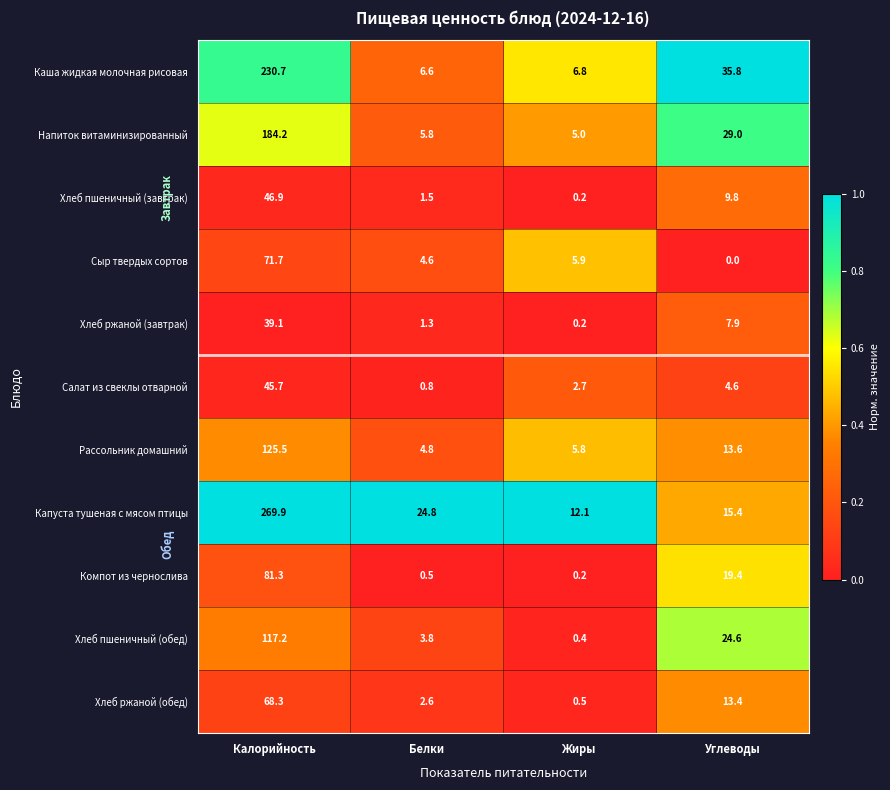

The value of Хлеб пшеничный (завтрак) at Белки is 1.5. True or false?

True